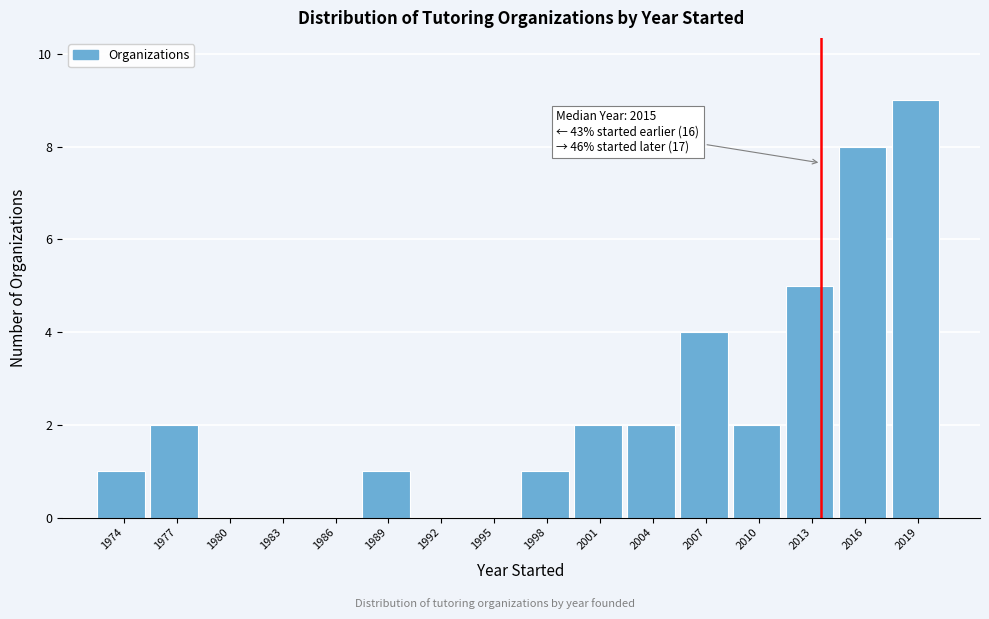

Reading left to right, list all the values displayed in this chart.

1974=1	1977=2	1980=0	1983=0	1986=0	1989=1	1992=0	1995=0	1998=1	2001=2	2004=2	2007=4	2010=2	2013=5	2016=8	2019=9